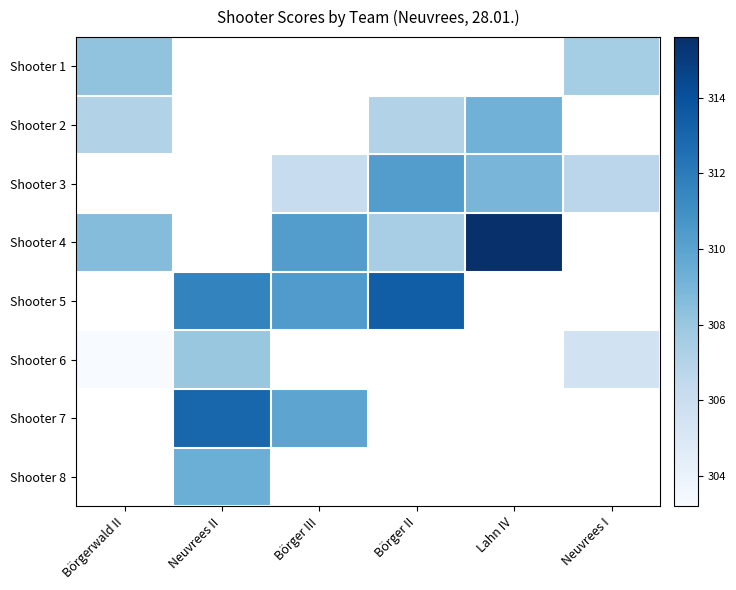

How many data points does each series have?

6